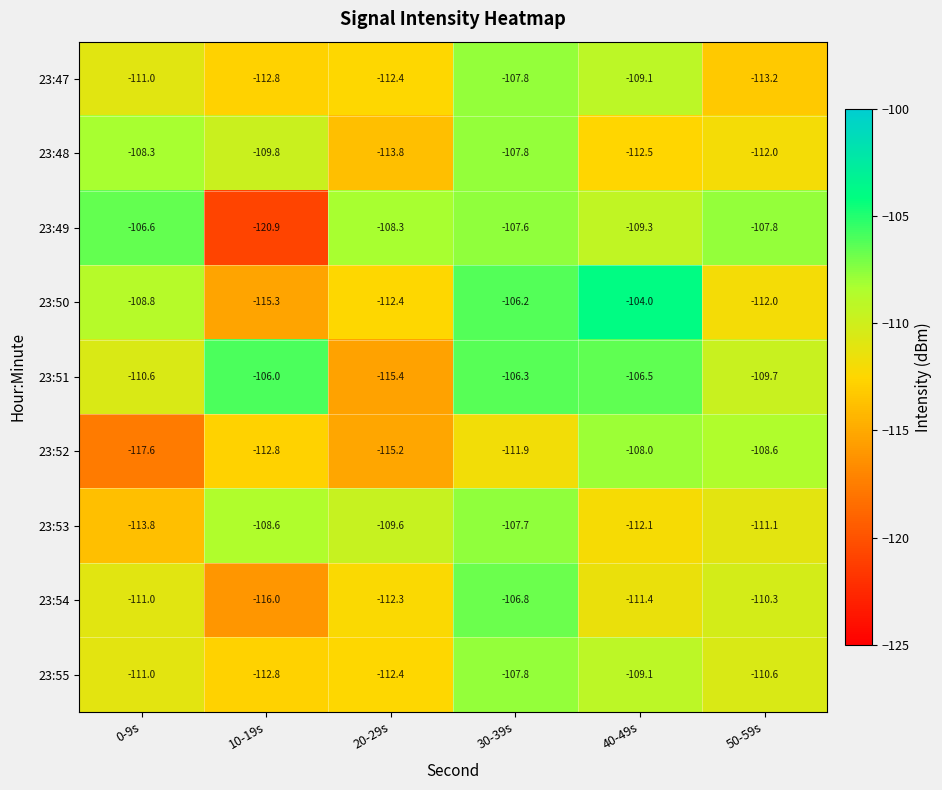

What is the maximum value for 23:47?

-107.8